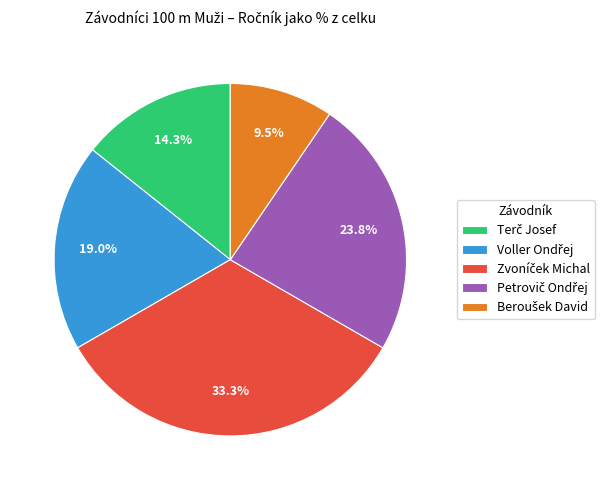

Is there a majority slice in this chart?

No